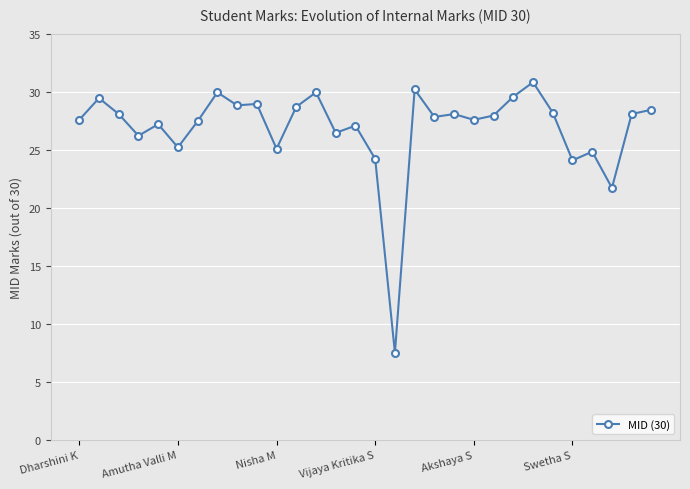

What is the sum of all values?

806.6